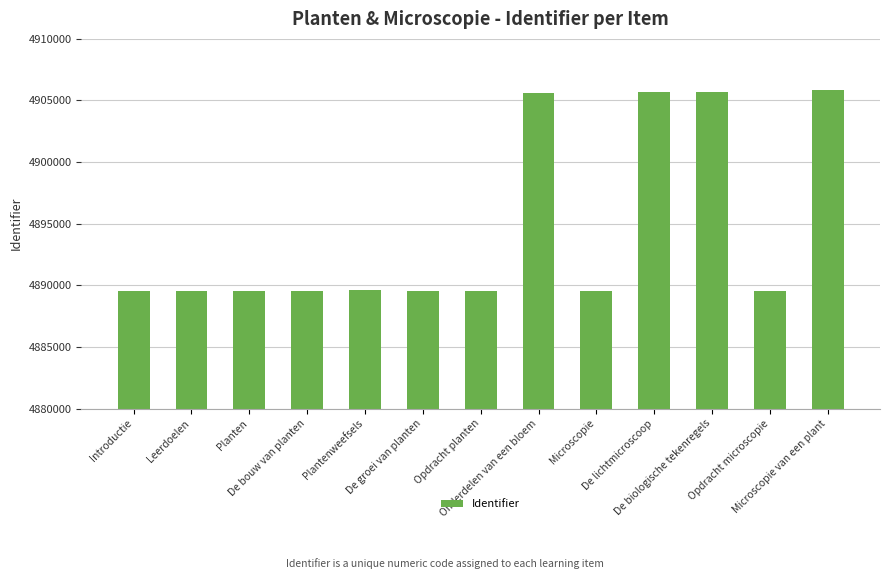

True or false: the data shows 4889529 at Microscopie.

True